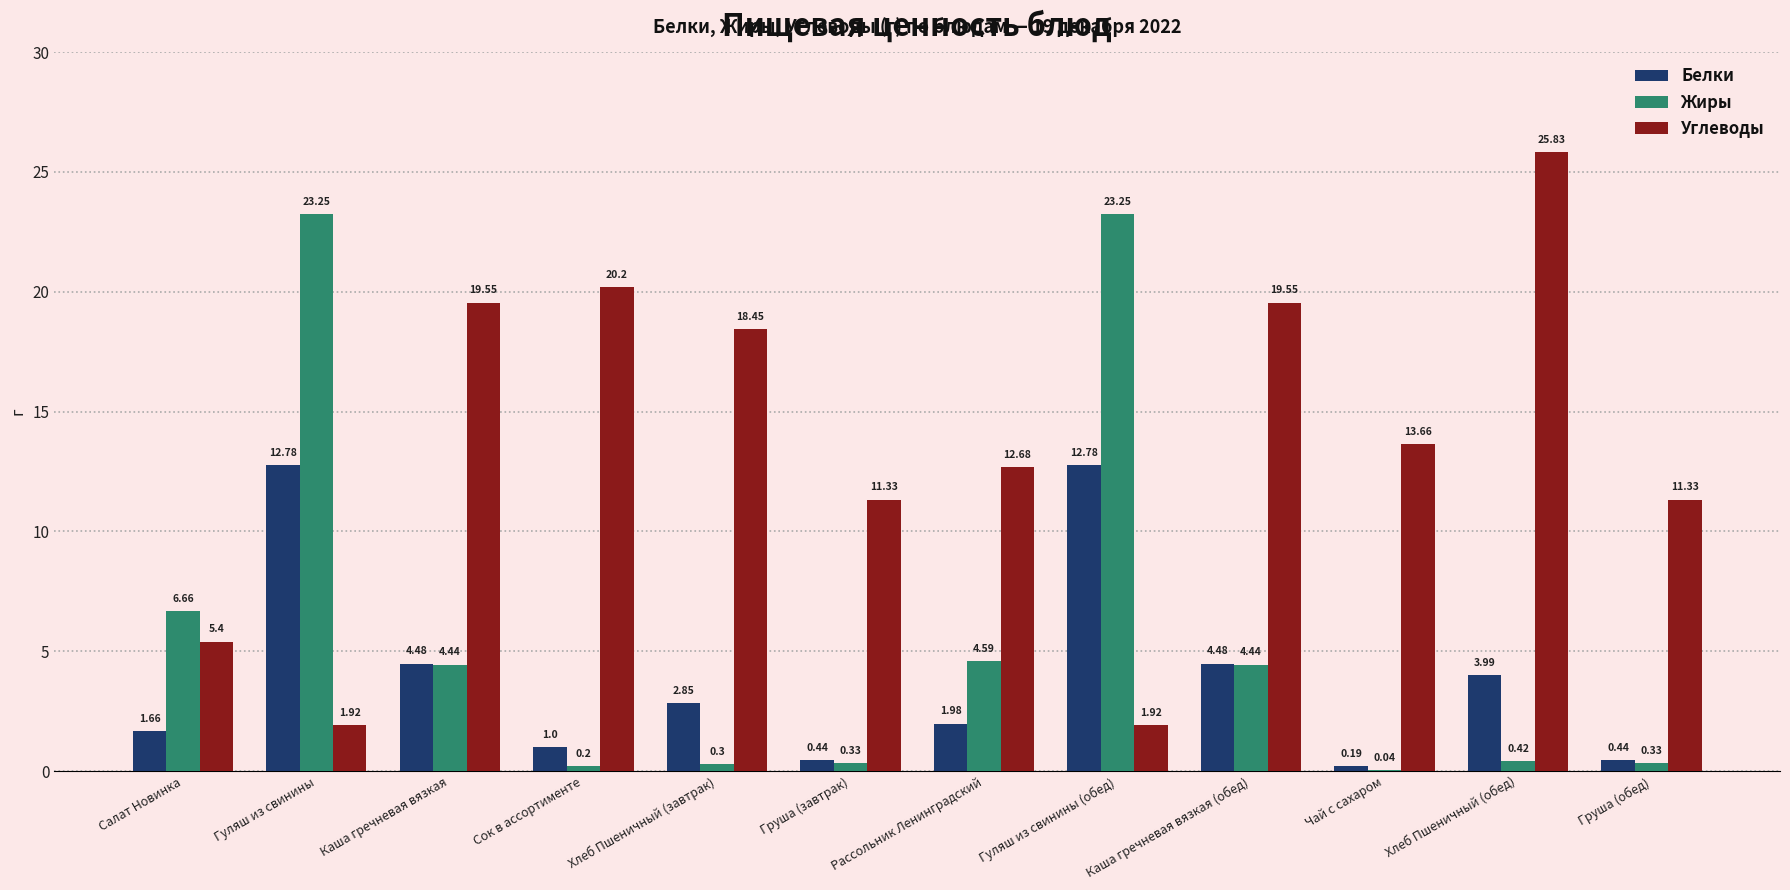

At which category does the chart reach its peak across all series?

Хлеб Пшеничный (обед)